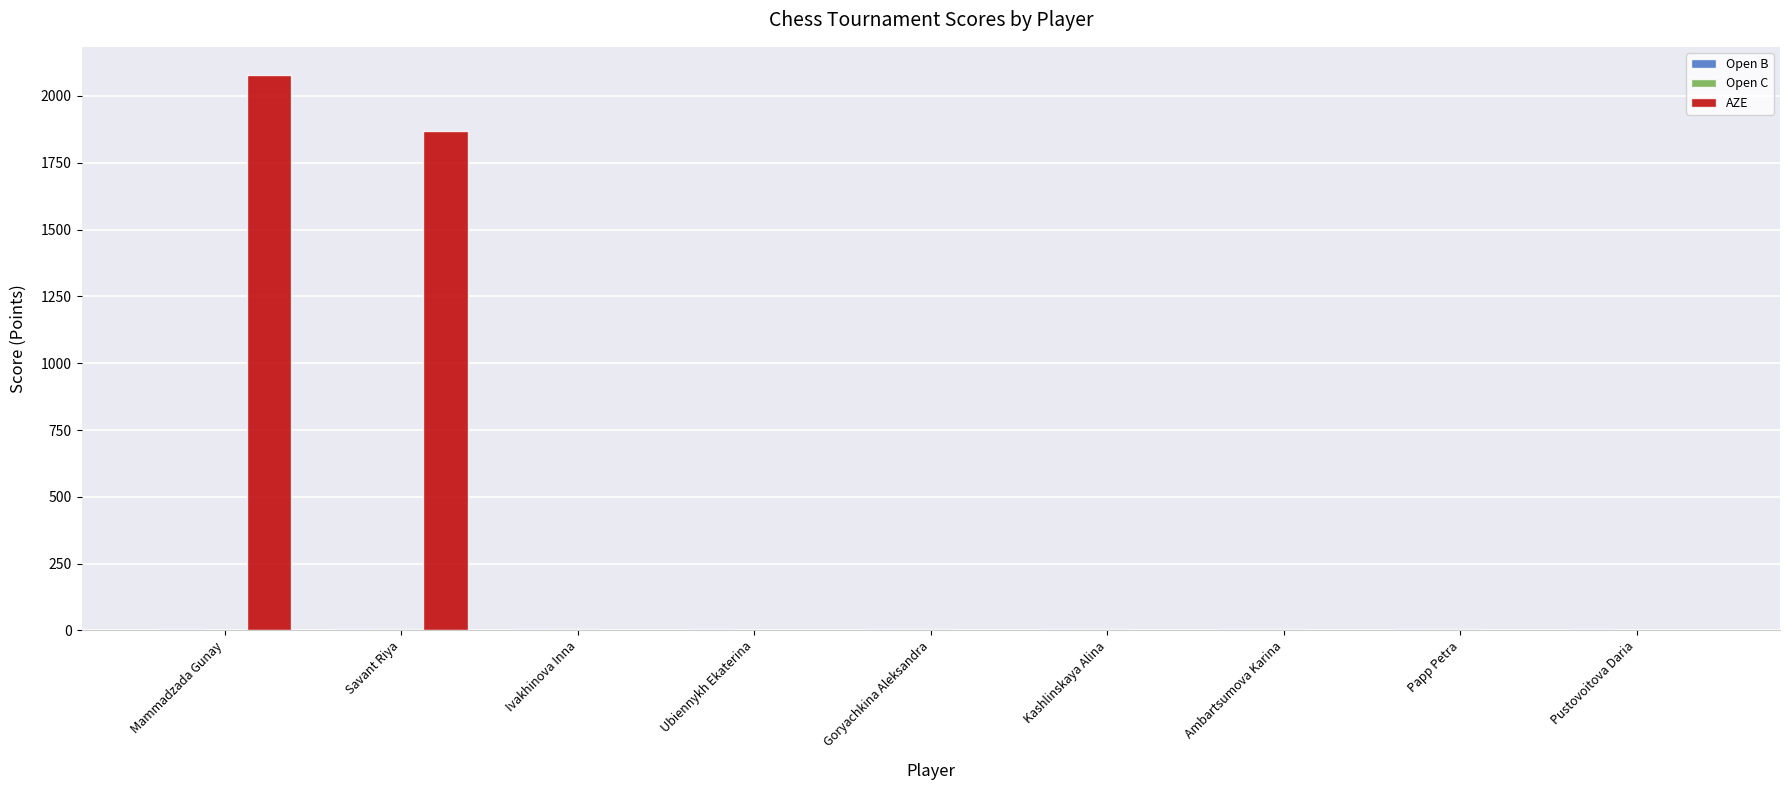

At which category is the sum across all series the highest?

Mammadzada Gunay